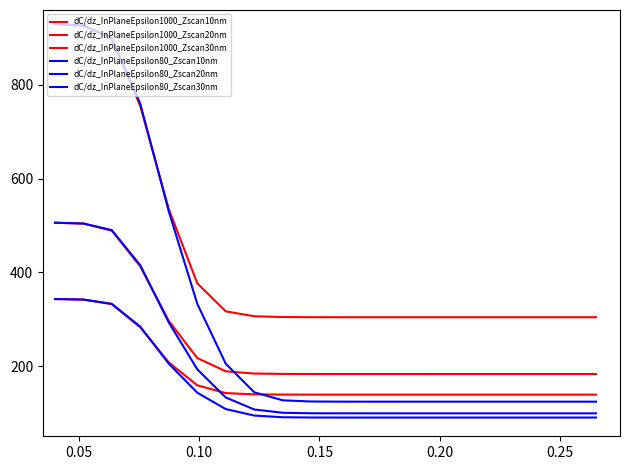

Is this an area chart (filled region under the line)?

No